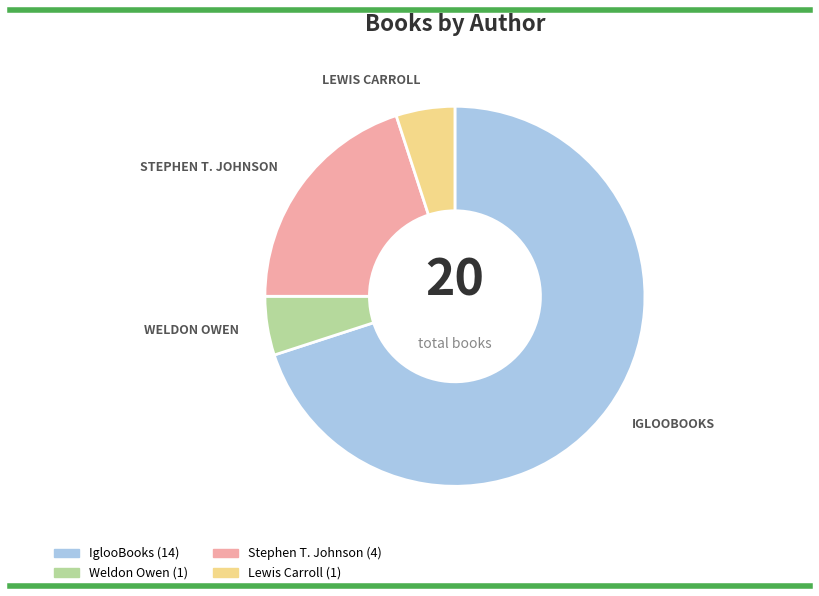

Count the number of slices in the pie.

4